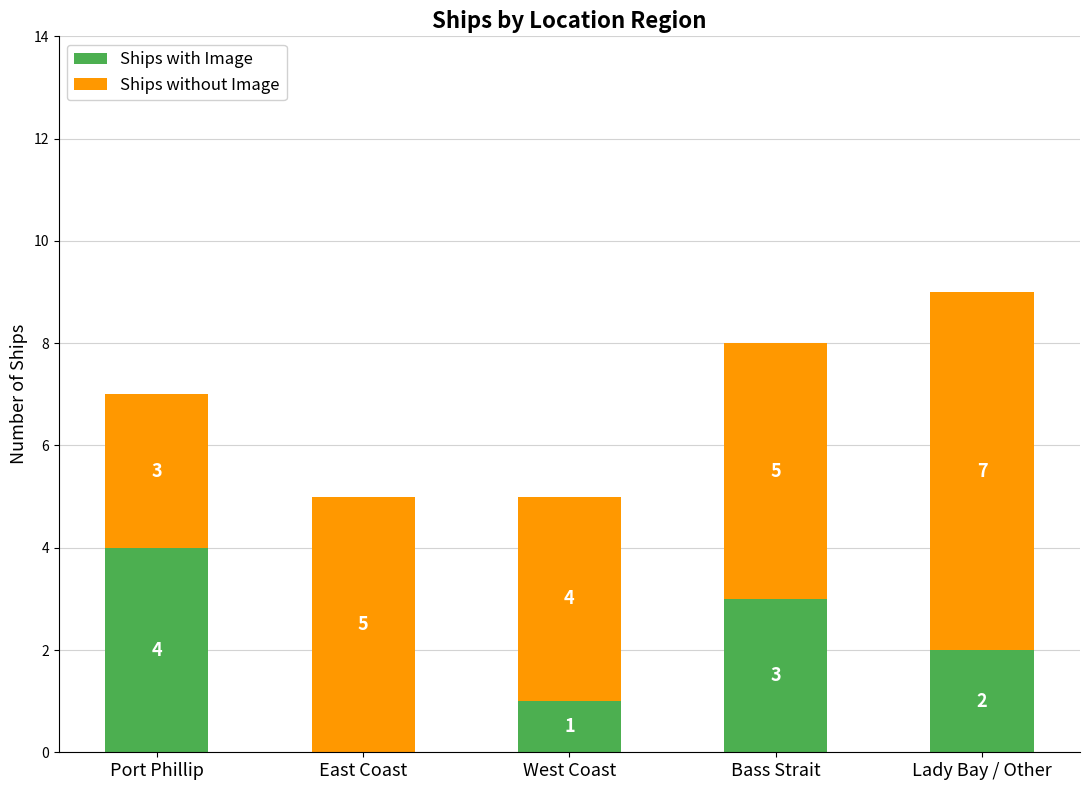

What is the total value across all series at Bass Strait?

8